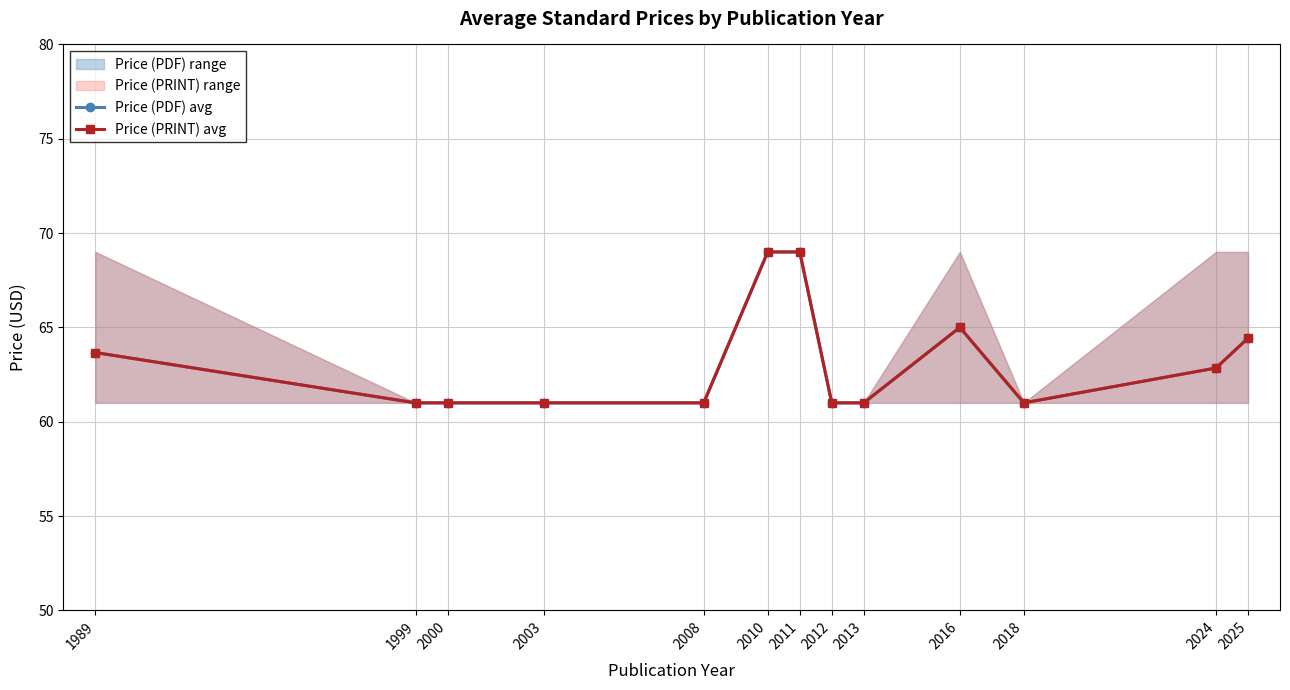

Which series changed the most between 2008 and 2011?

Price (PDF) avg